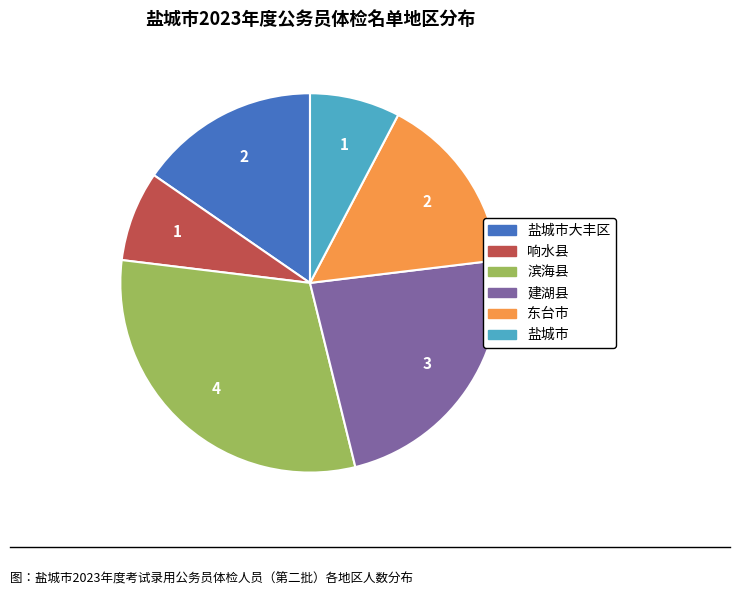

Does any single category account for the majority?

No